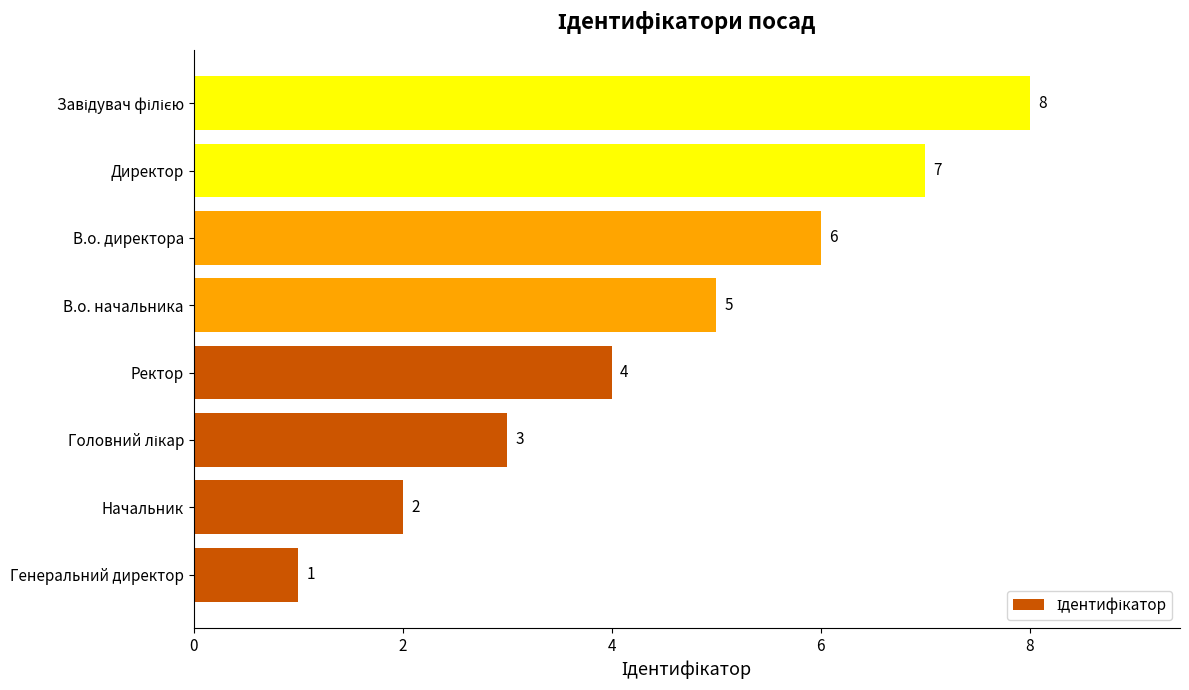

True or false: the data shows 4 at Ректор.

True